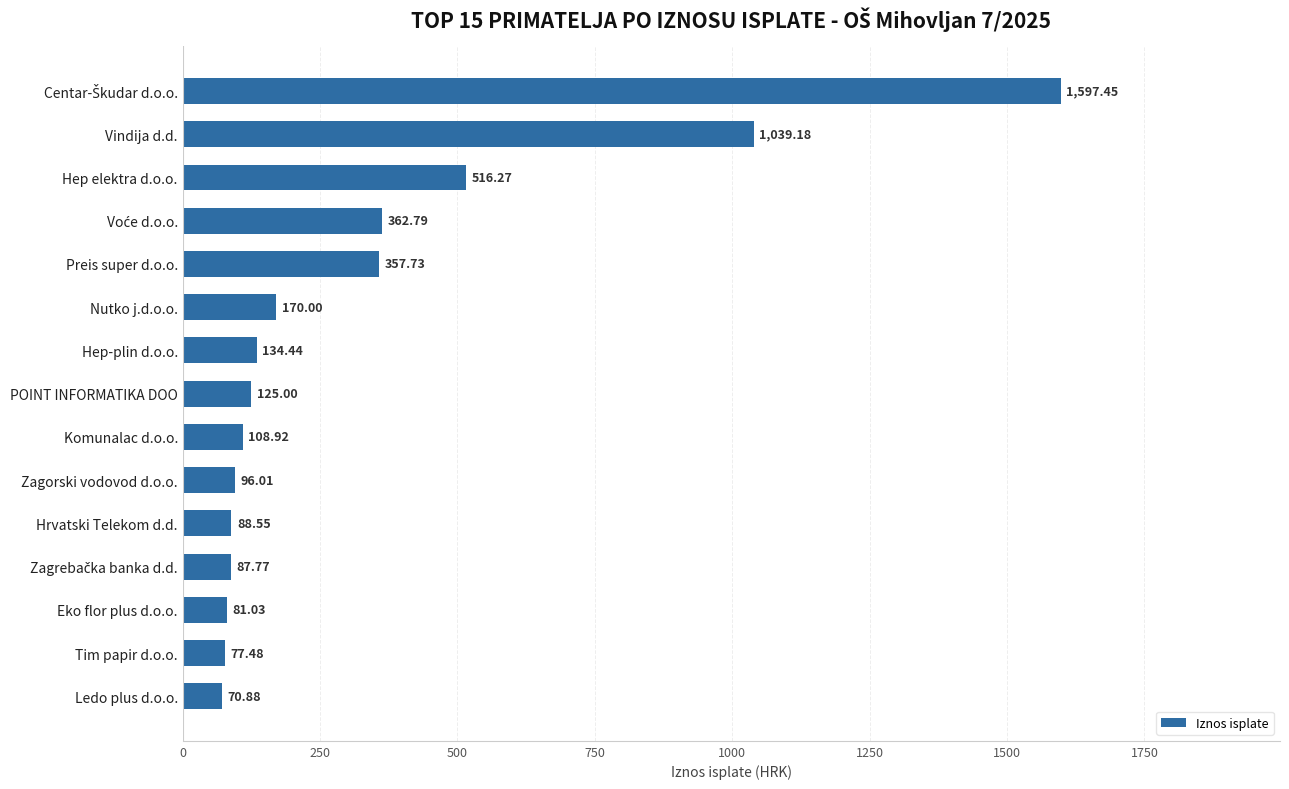

What is the difference between the values at POINT INFORMATIKA DOO and Tim papir d.o.o.?

47.5